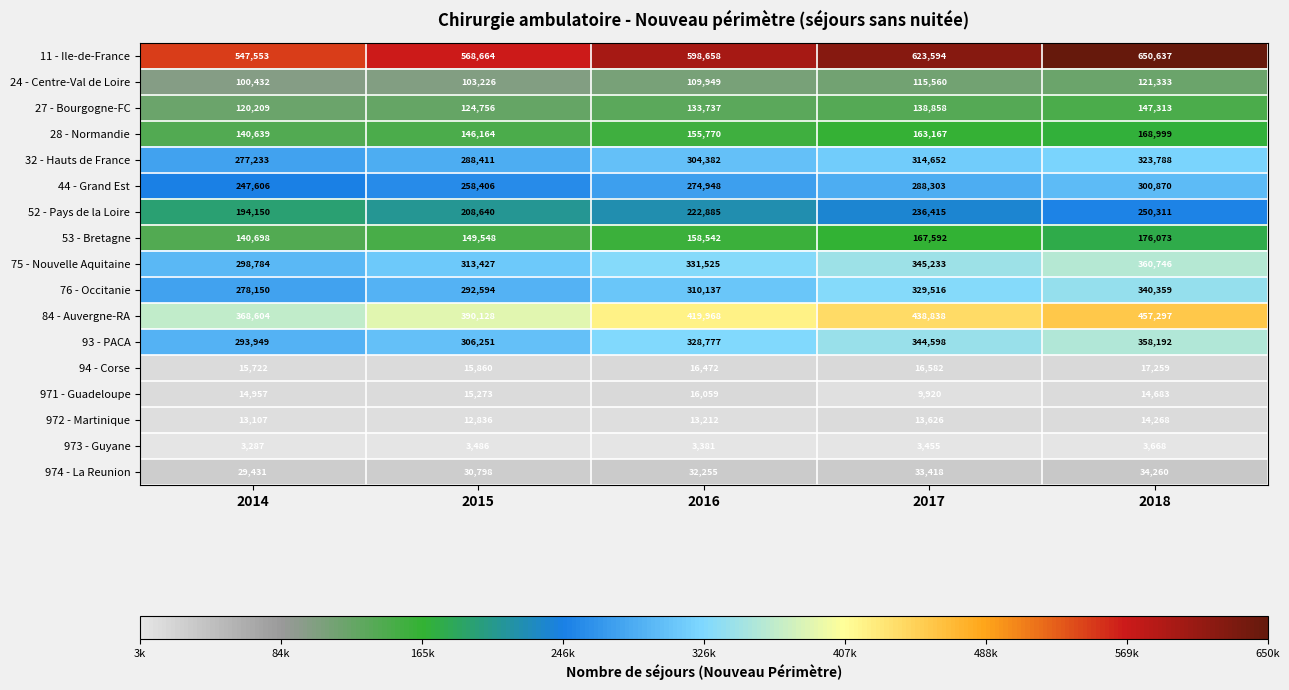

At which label does 94 - Corse reach its peak?

2018